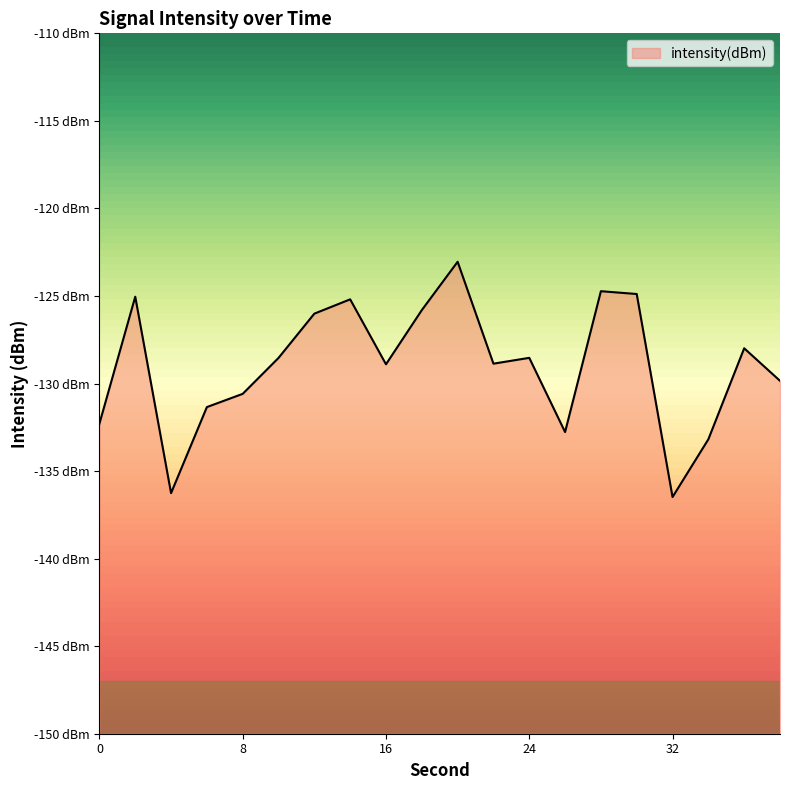

What is the sum of the values at 2 and 20?

-248.1